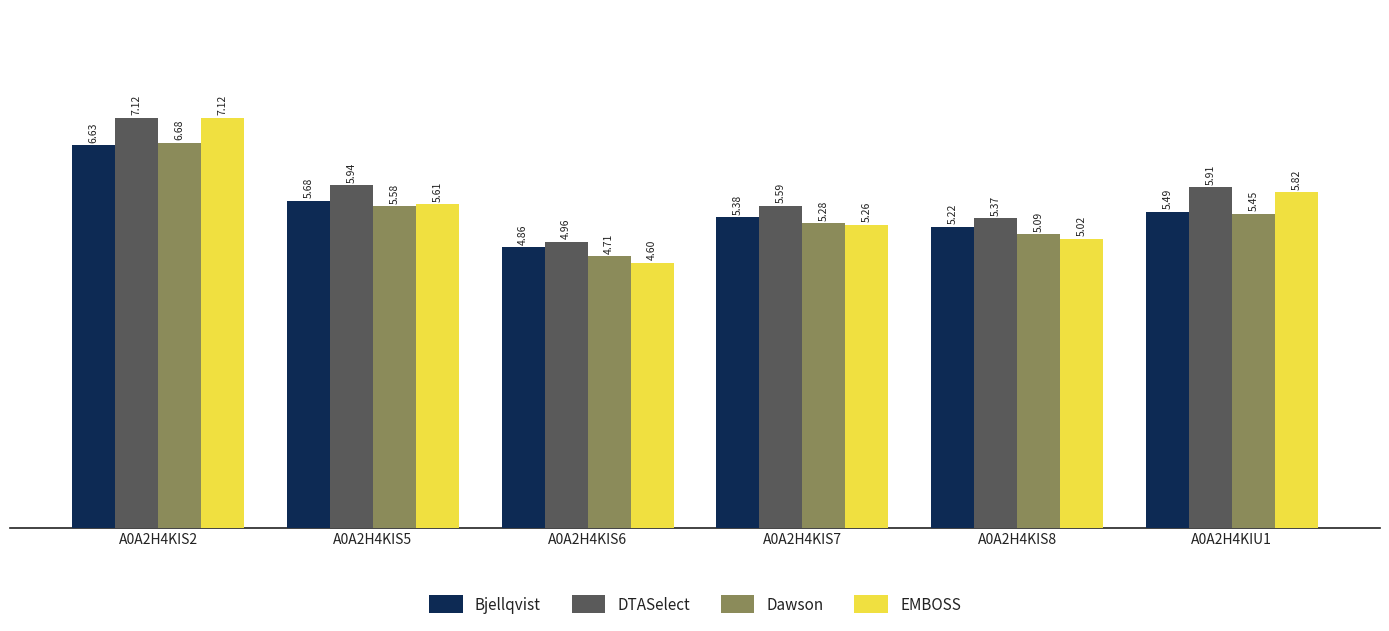

How many values in the Bjellqvist series exceed 5?

5